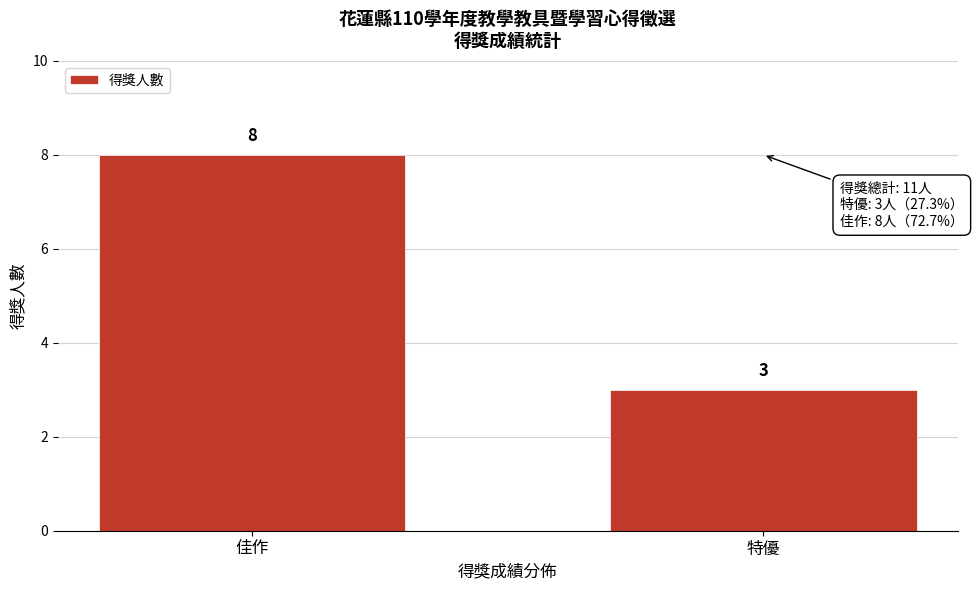

Reading left to right, list all the values displayed in this chart.

8	3